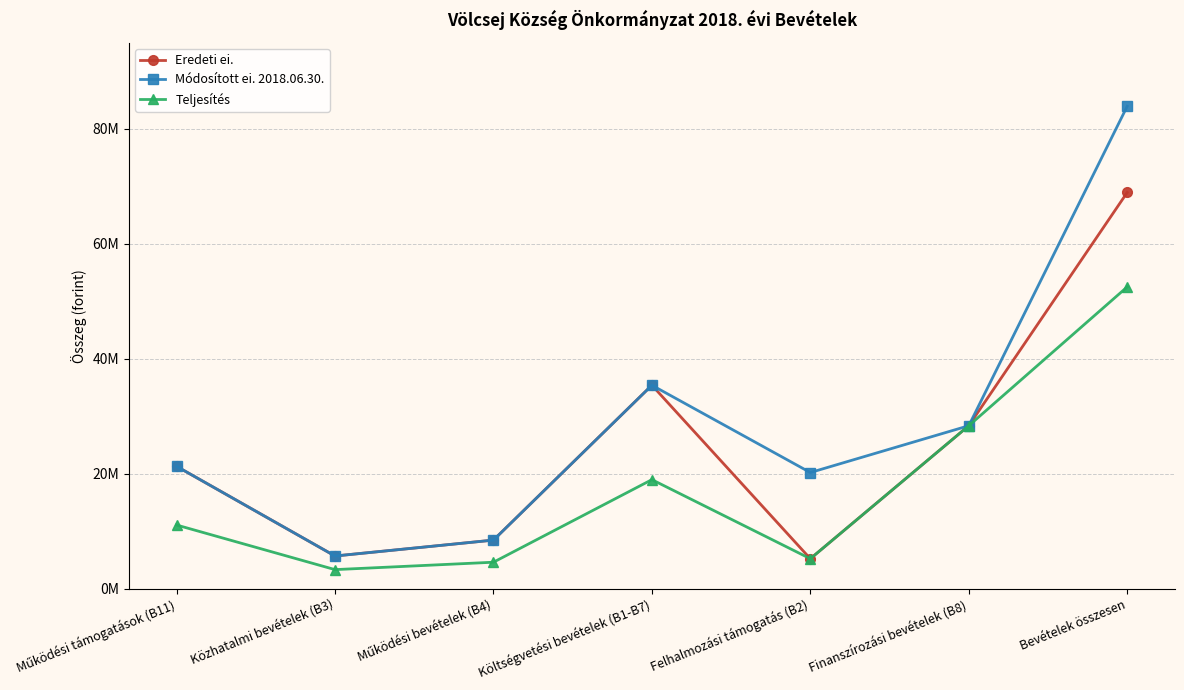

How many interior local valleys does the Eredeti ei. series have?

2